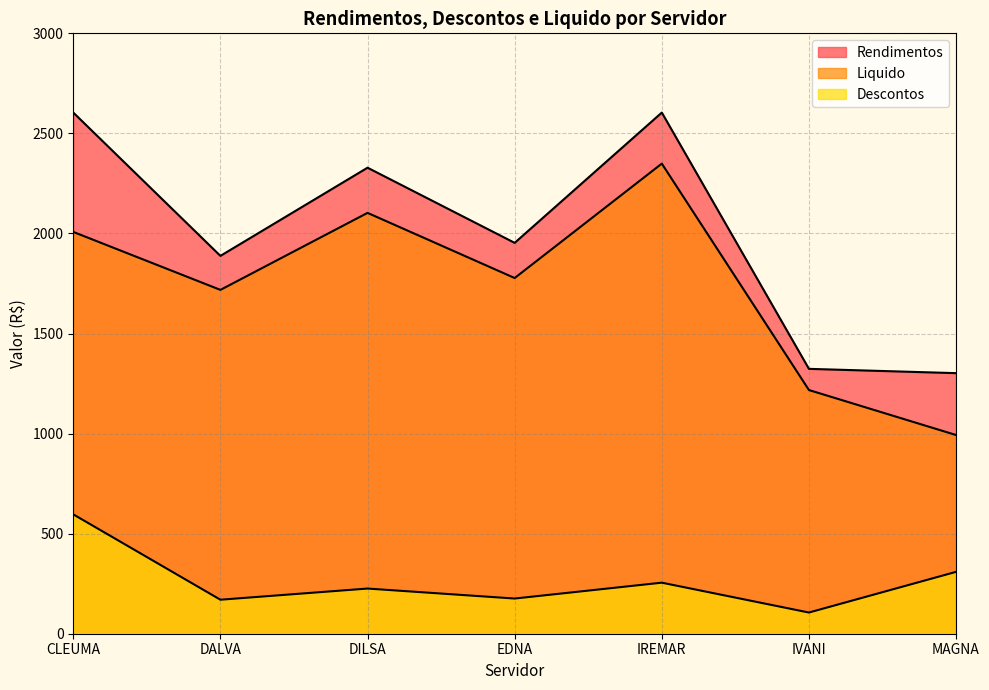

What is the total value across all series at CLEUMA?

5208.2